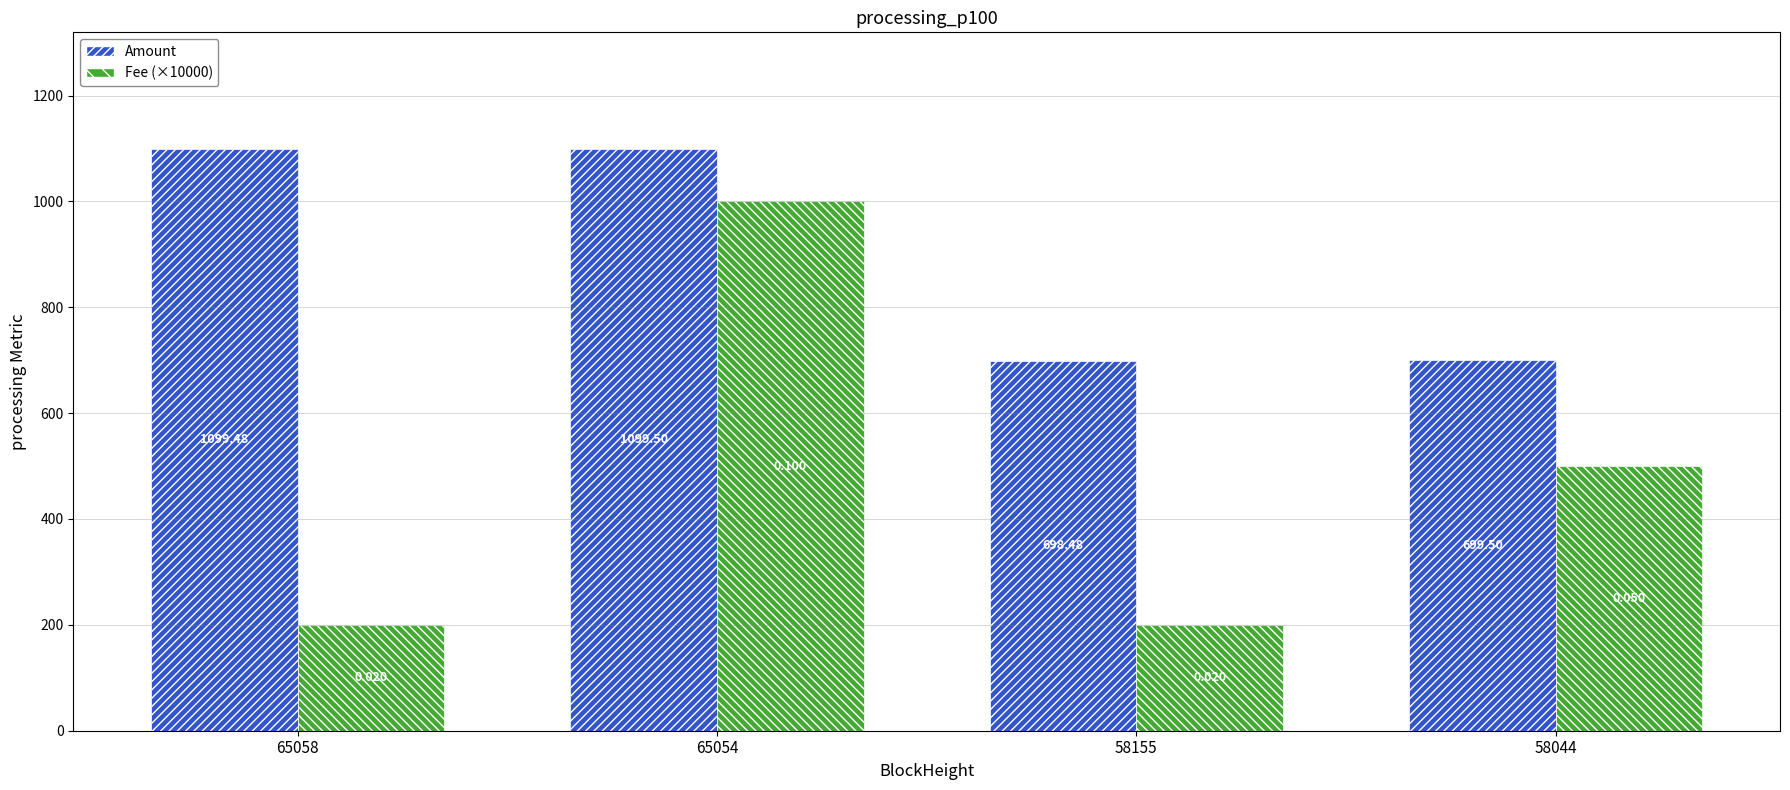

At which label is Amount closest to 898?

58044